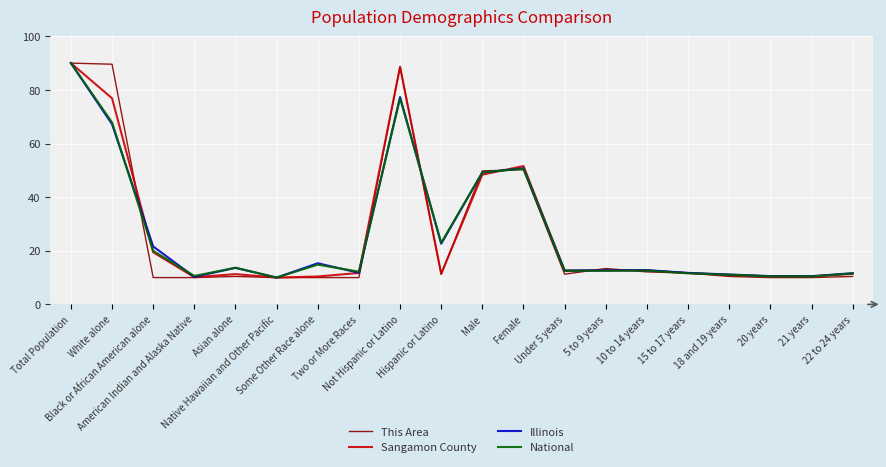

How many lines are shown in the chart?

4